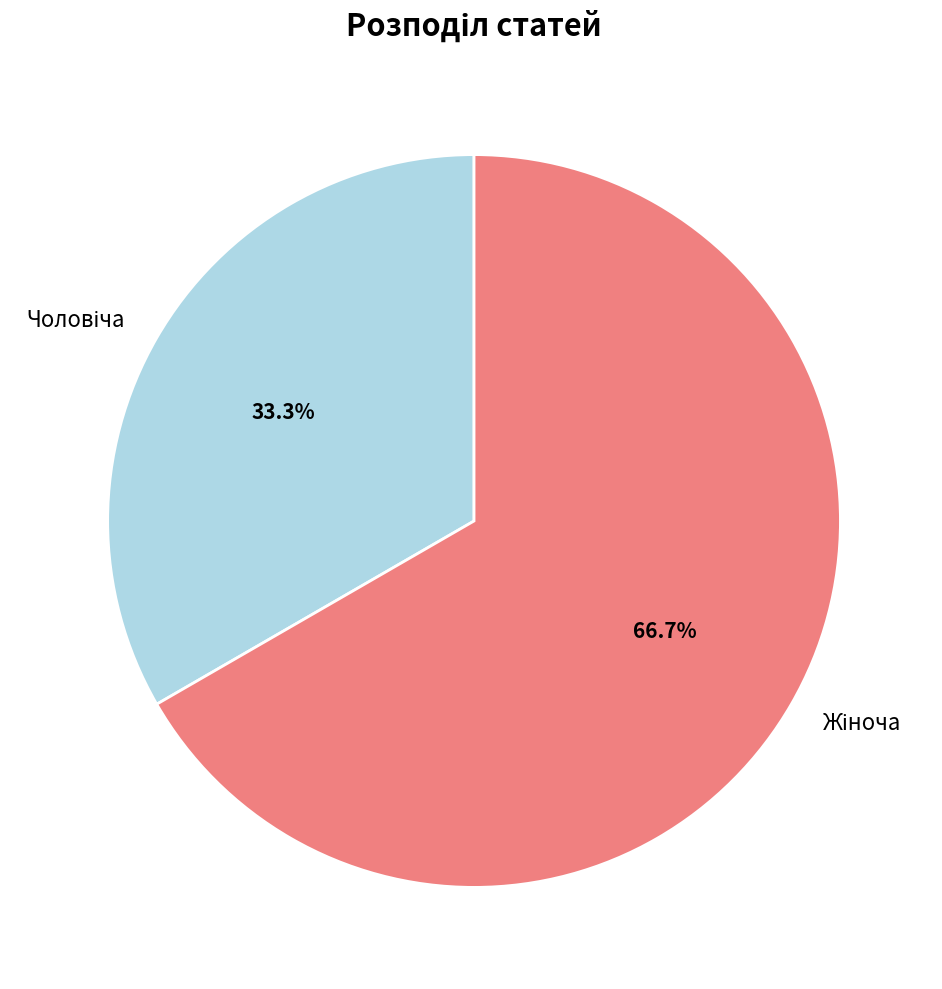

Is there any slice that represents more than half of the pie?

Yes